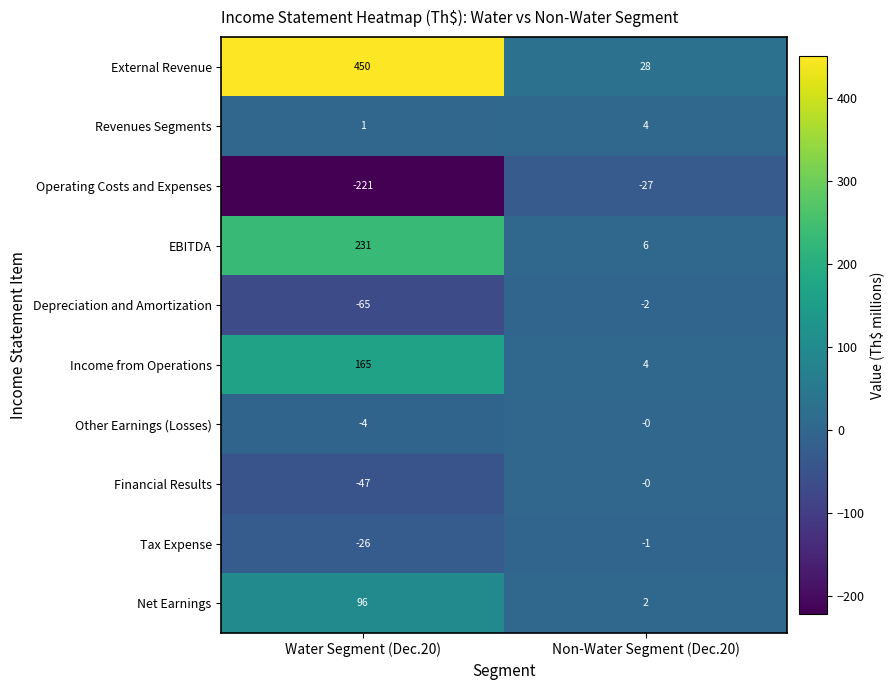

How many categories are shown in the chart?

2